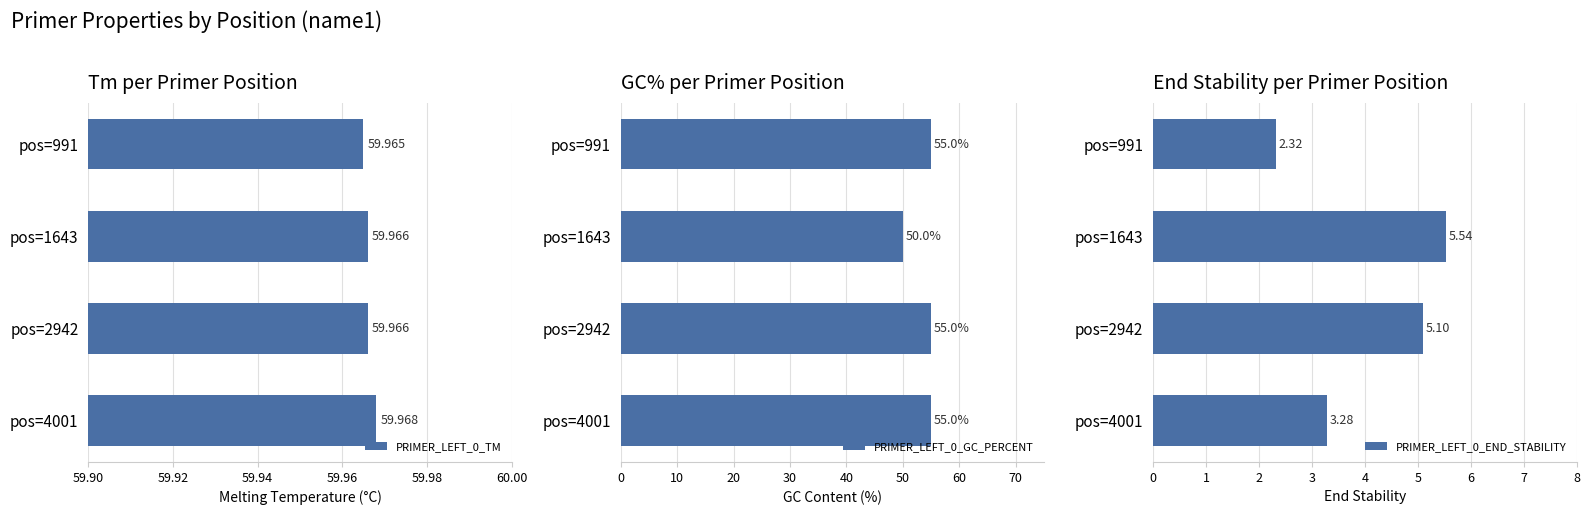

How many groups of bars are there?

4